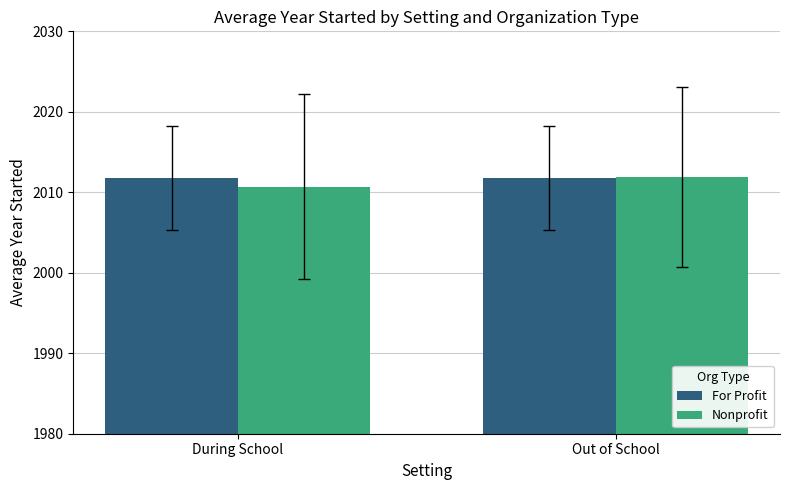

Count the number of data series in this chart.

2